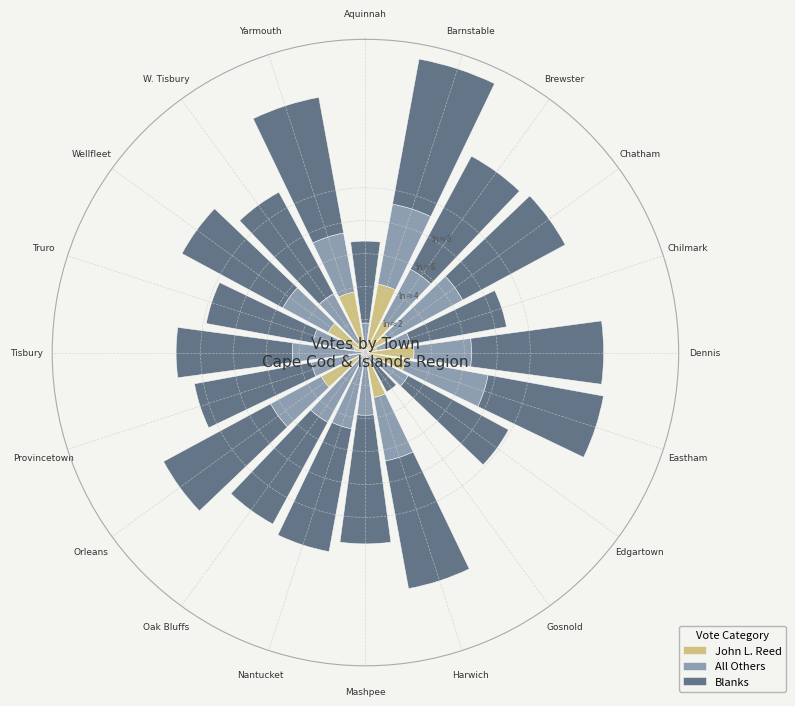

What is the highest value of the John L. Reed series?

4.2